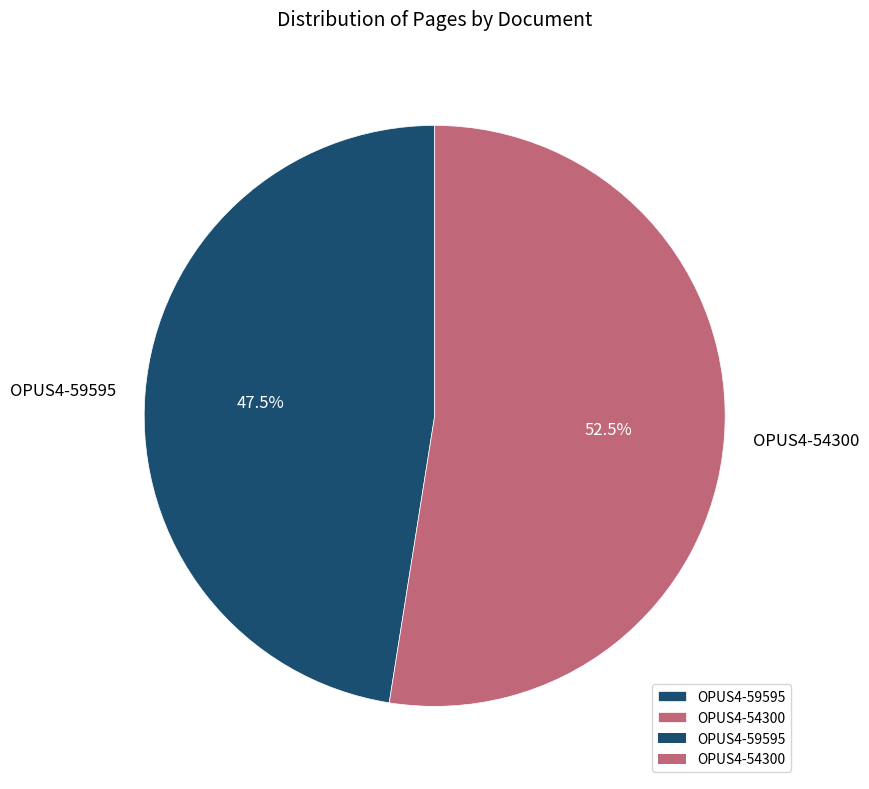

Between OPUS4-59595 and OPUS4-54300, which is larger?

OPUS4-54300